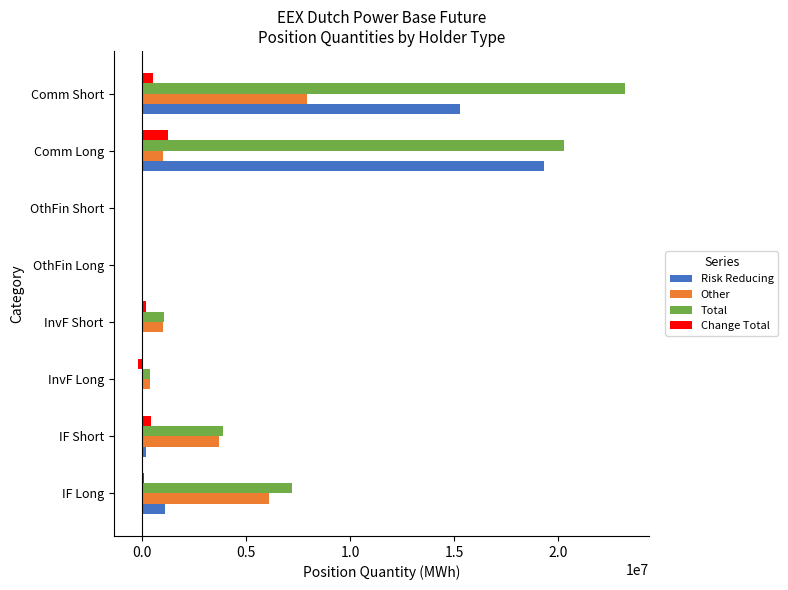

At which label is Total closest to 11595949?

IF Long